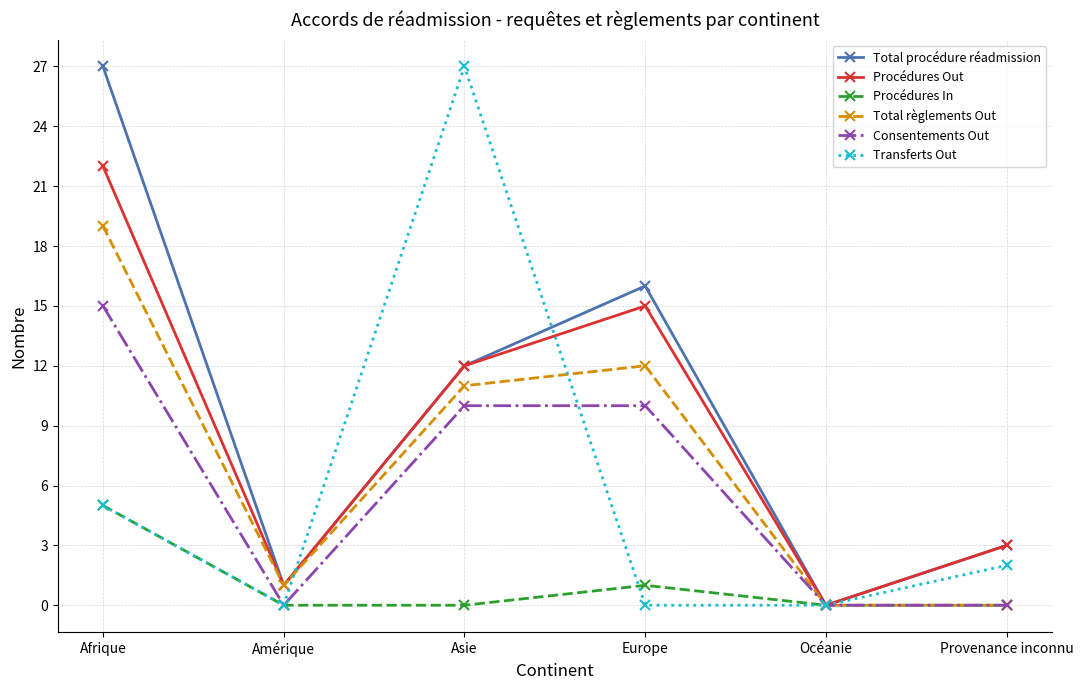

What is the value of the Transferts Out point at the 1st from the left?

5